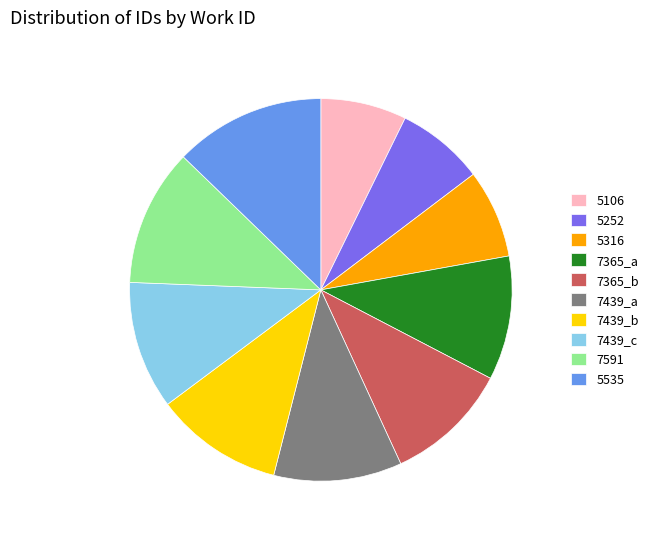

Does any single category account for the majority?

No